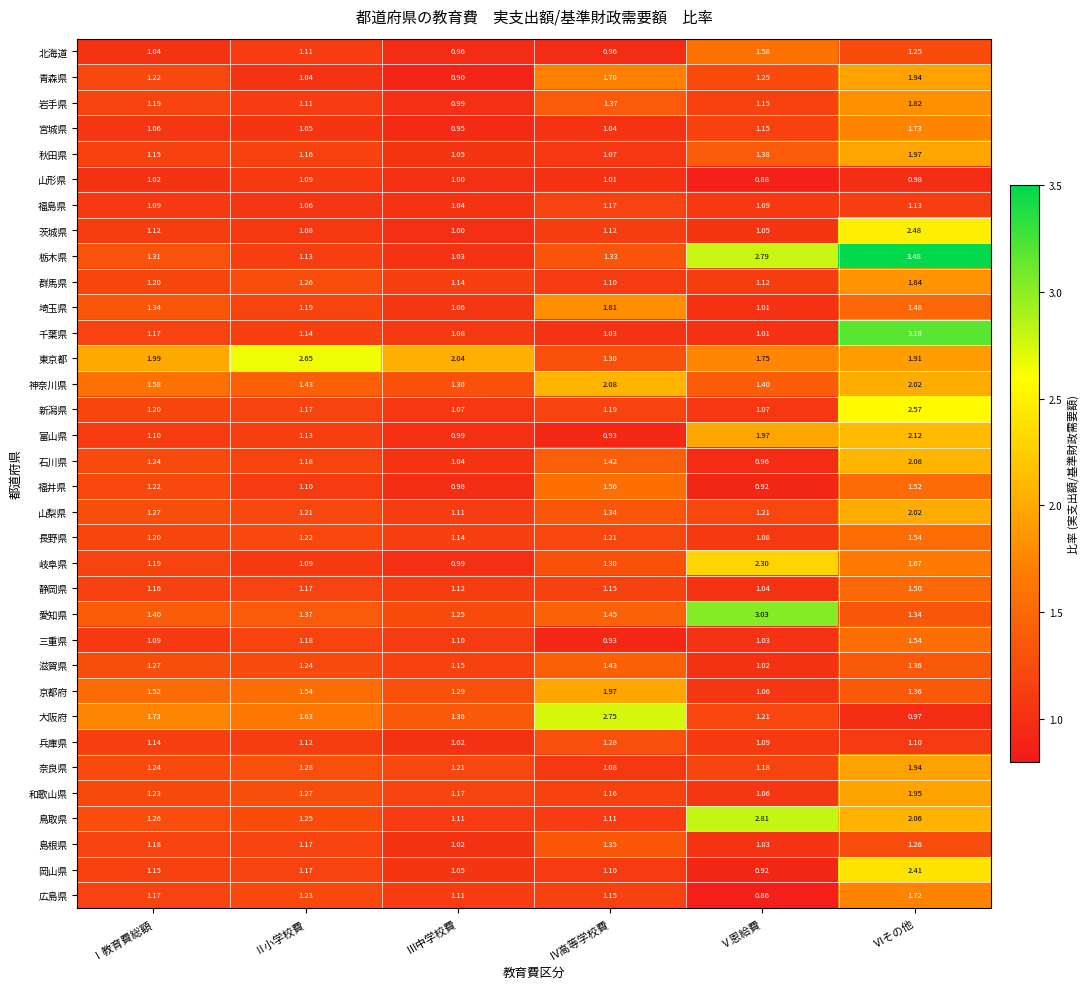

Between Ⅱ小学校費 and Ⅲ中学校費, which series saw the biggest shift?

東京都